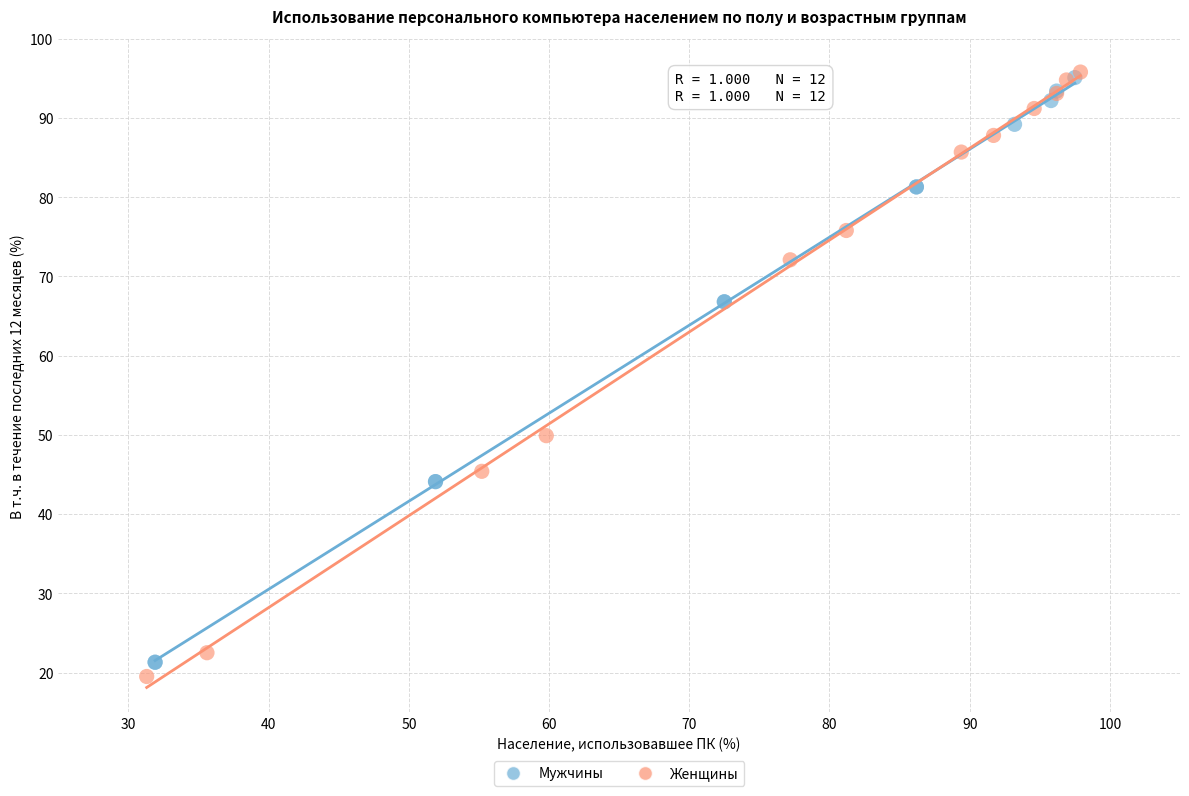

Which series reaches the maximum Y coordinate?

Женщины